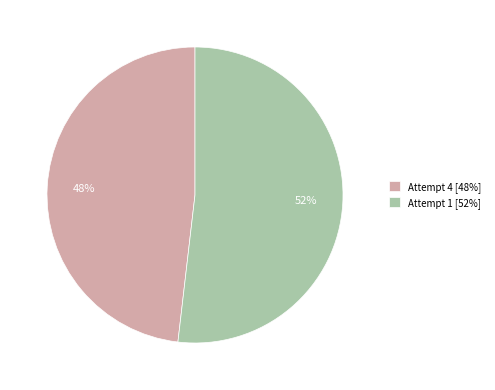

Count the number of slices in the pie.

2